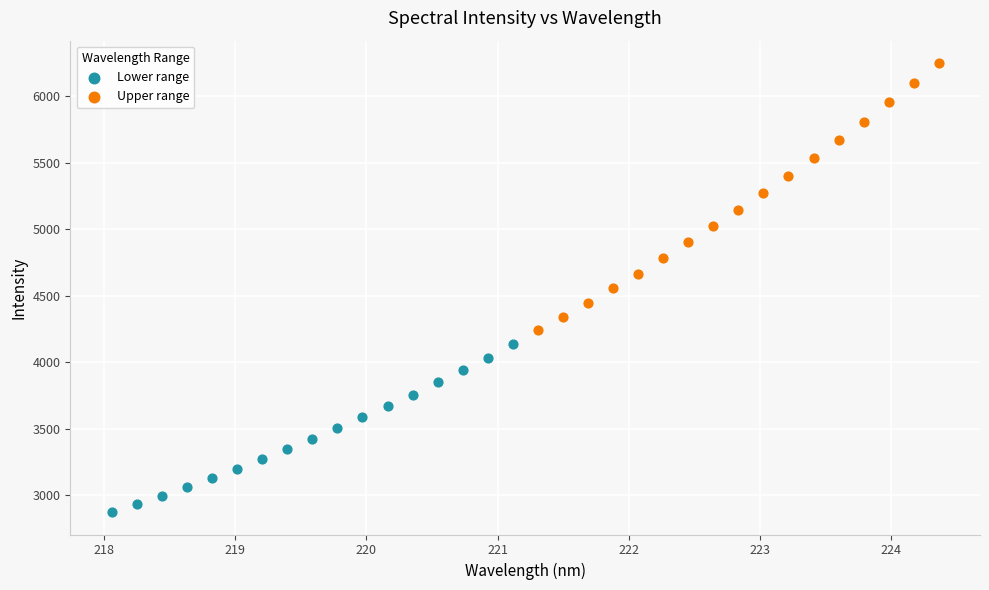

Which series contains the lowest Y value?

Lower range